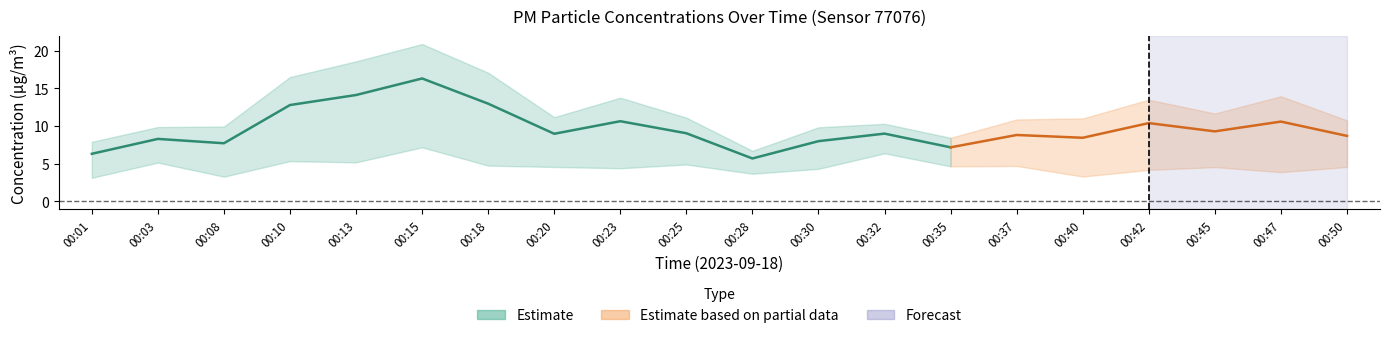

What is the maximum value shown in the chart?

16.3